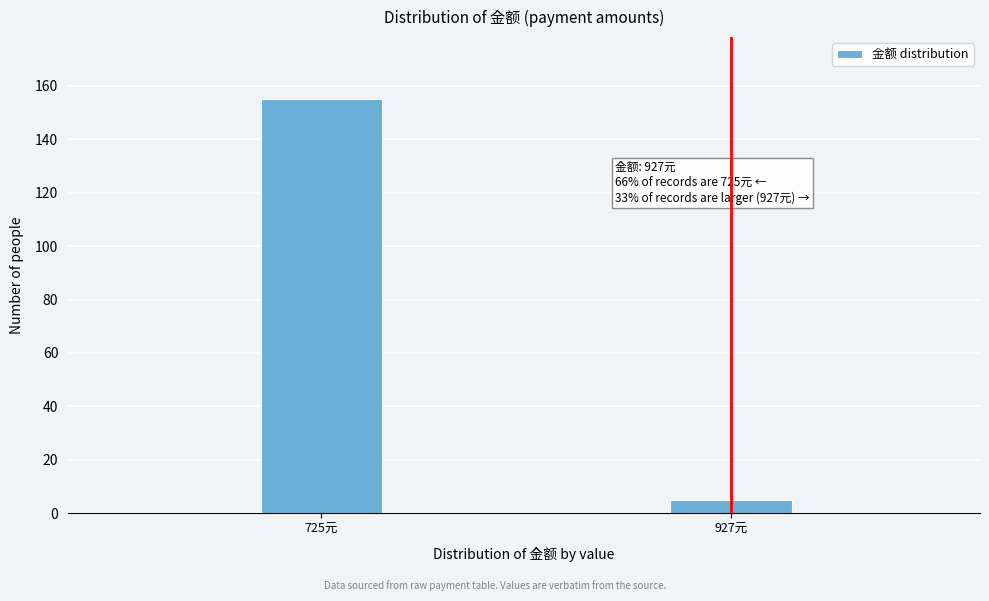

Reading left to right, transcribe all the data shown in this chart.

725元=155	927元=5